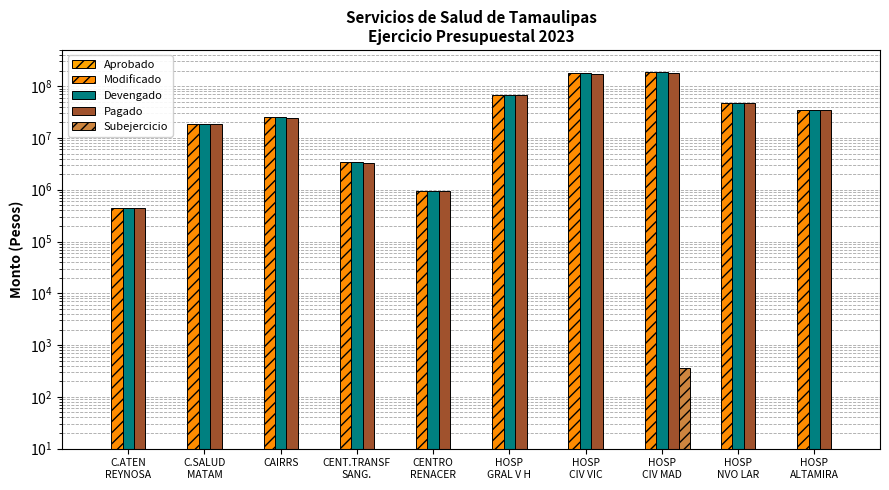

What are all the series names shown in the legend?

Aprobado, Modificado, Devengado, Pagado, Subejercicio